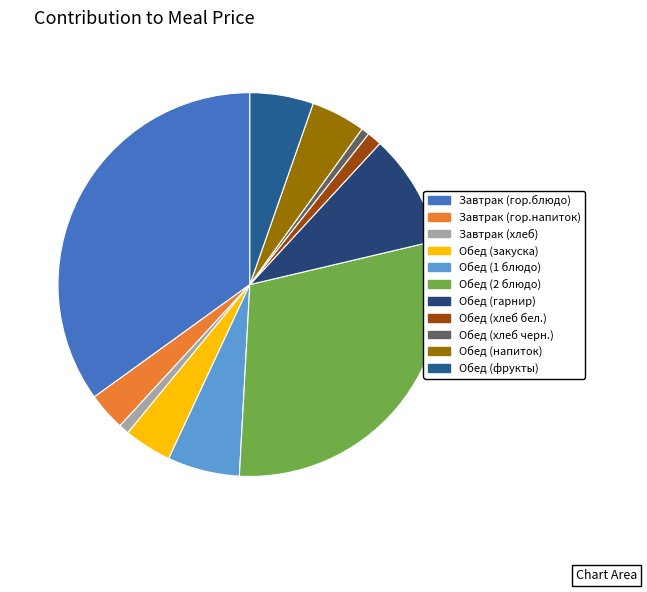

How many segments does this pie chart have?

11